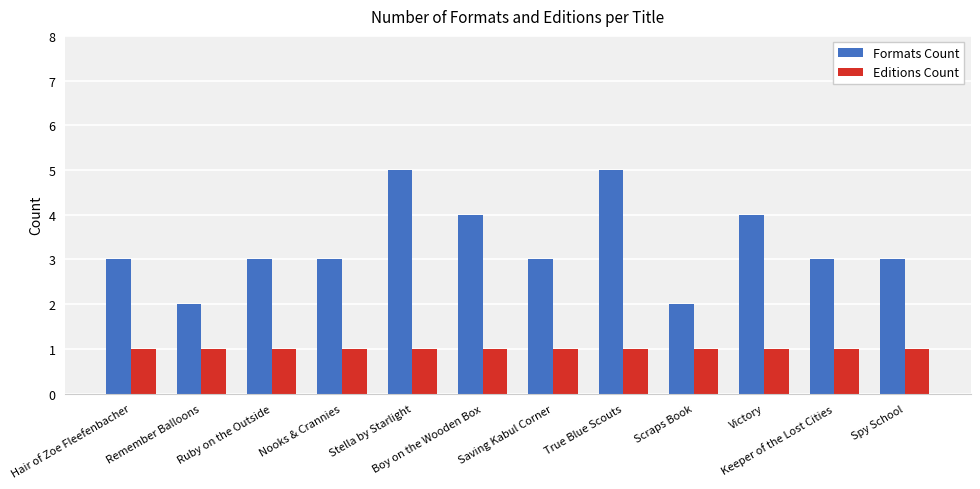

Which series has the largest range (max minus min)?

Formats Count